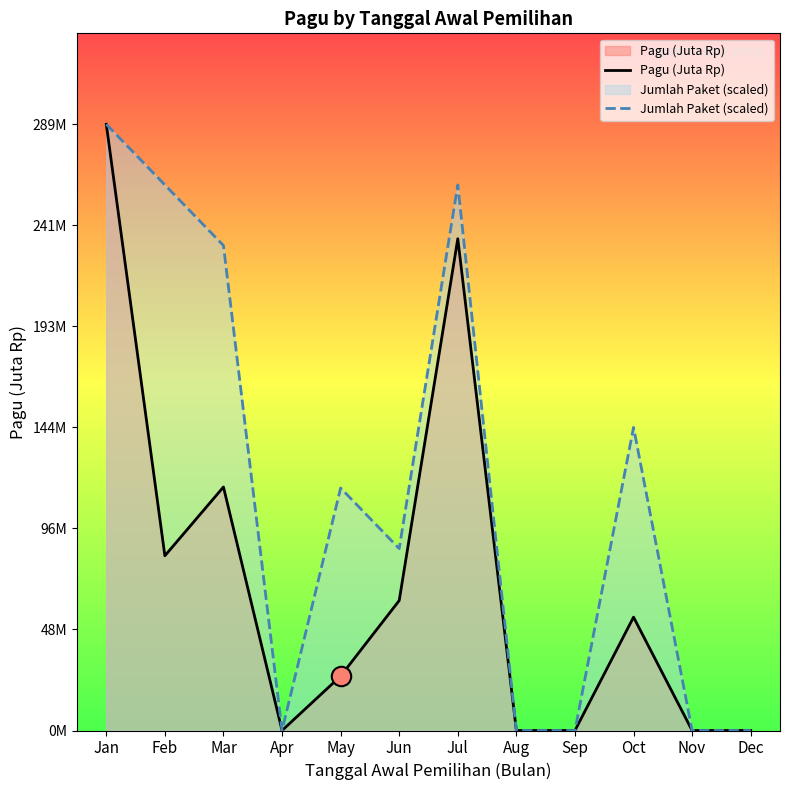

How many distinct data groups are displayed?

2